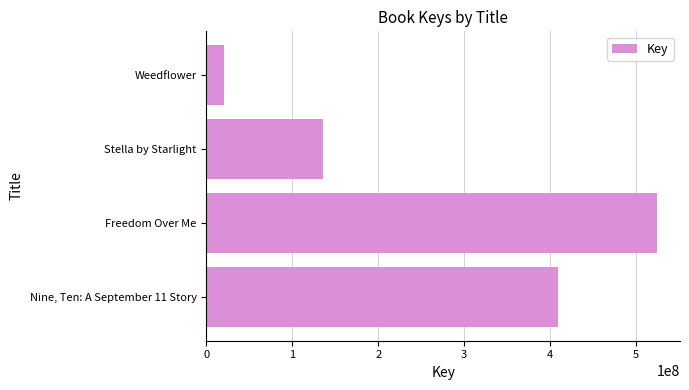

What is the difference between the second highest and minimum values?

387927932